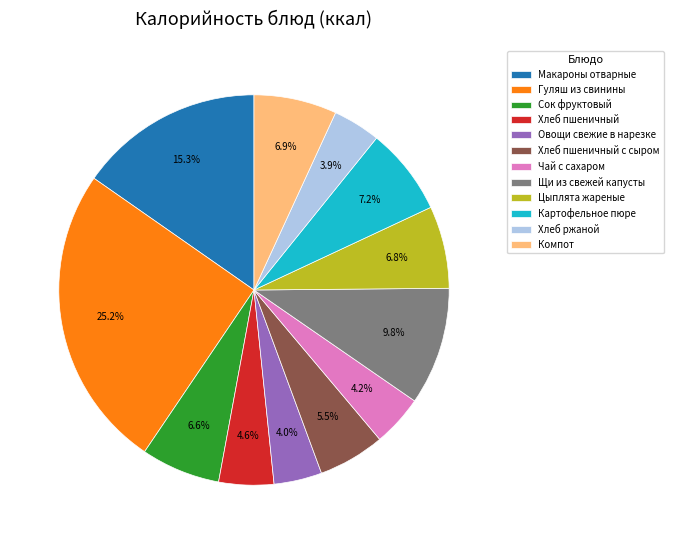

The Чай с сахаром slice represents 4% of the pie. True or false?

True